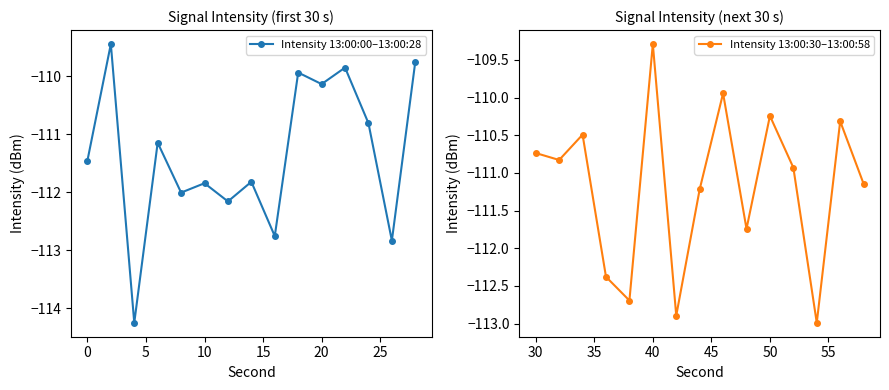

What is the maximum value for Intensity 13:00:00–13:00:28?

-109.4